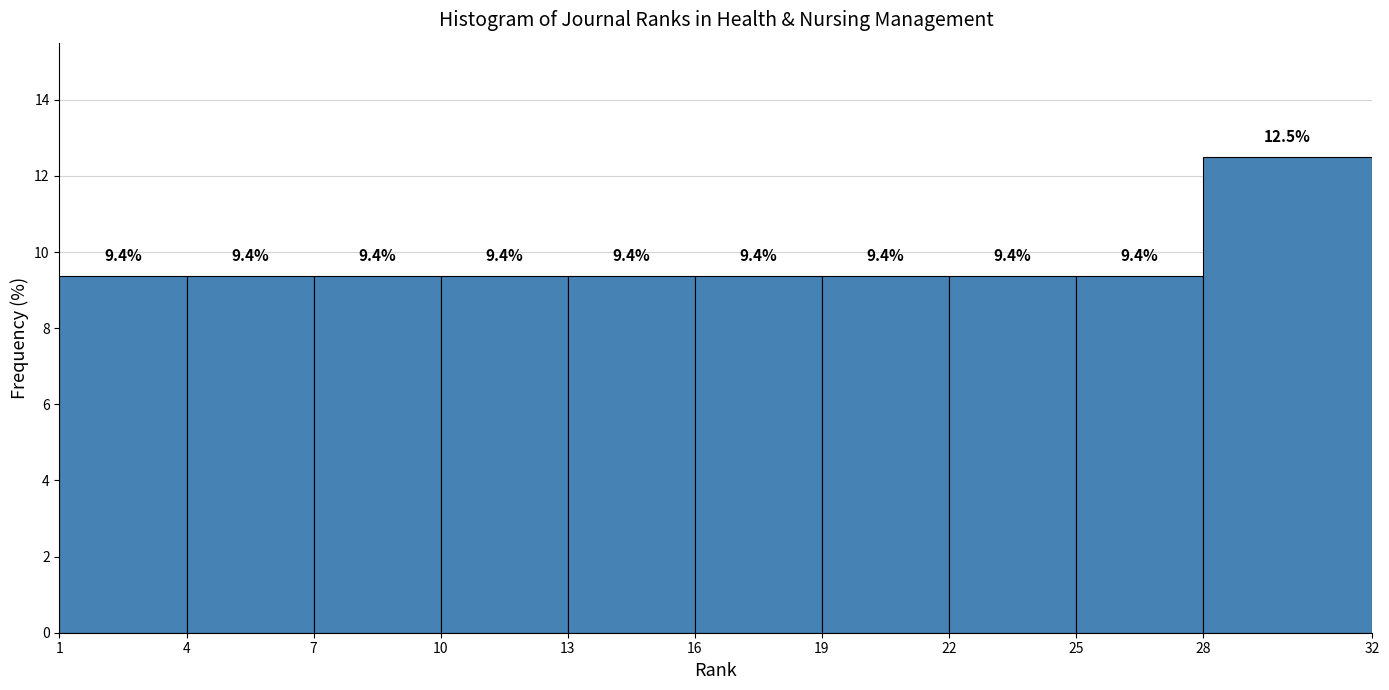

Reading left to right, transcribe this chart: for each bar, give the range it covers on the x-axis and its height.

1 to 4: 9.4
4 to 7: 9.4
7 to 10: 9.4
10 to 13: 9.4
13 to 16: 9.4
16 to 19: 9.4
19 to 22: 9.4
22 to 25: 9.4
25 to 28: 9.4
28 to 32: 12.5